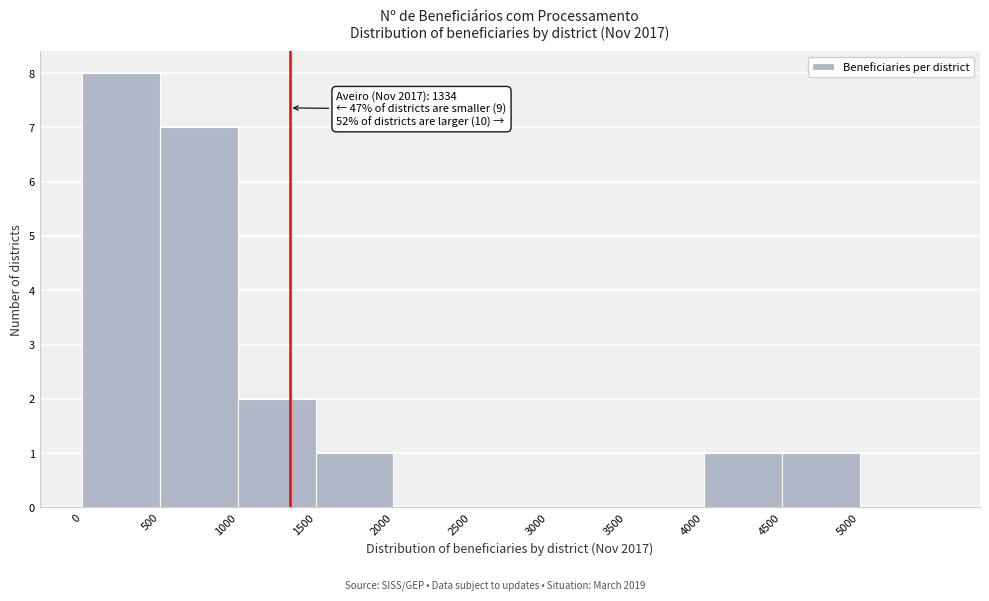

Over which range of the x-axis is the bar tallest?

0 to 500